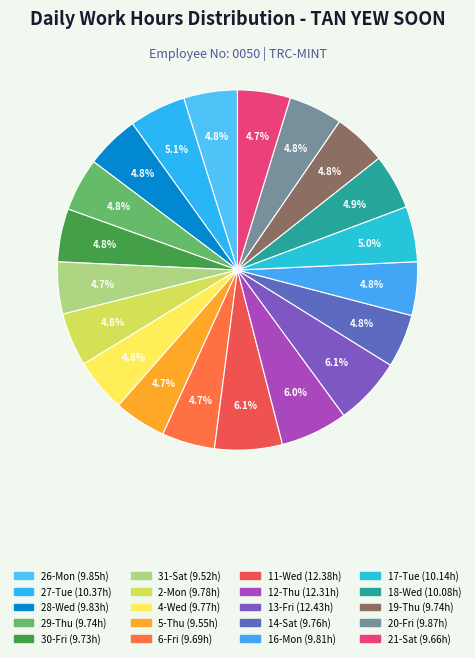

To the nearest percent, what portion does 30-Fri represent?

5%